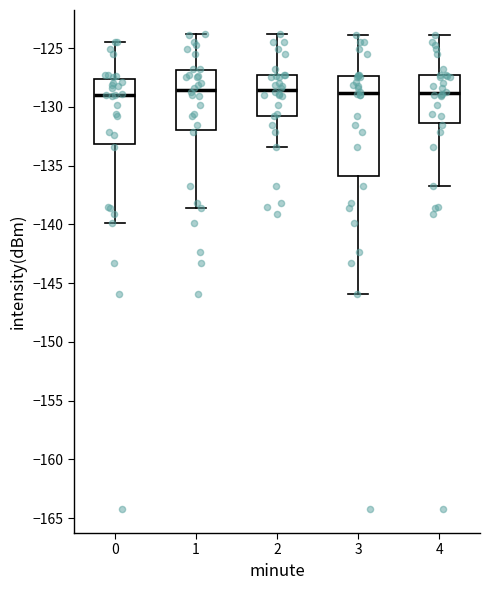

Reading left to right, read every box against the y-axis: the position of its median line, the range the box covers, and the ends of its whiskers. The values are not printed on the chart, so give them approximately, as read against the axis.

0: median -129.0, box -133.0 to -127.5, whiskers -140.0 to -124.5
1: median -128.5, box -132.0 to -127.0, whiskers -138.5 to -124.0
2: median -128.5, box -131.0 to -127.5, whiskers -133.5 to -124.0
3: median -129.0, box -136.0 to -127.5, whiskers -146.0 to -124.0
4: median -129.0, box -131.5 to -127.5, whiskers -136.5 to -124.0